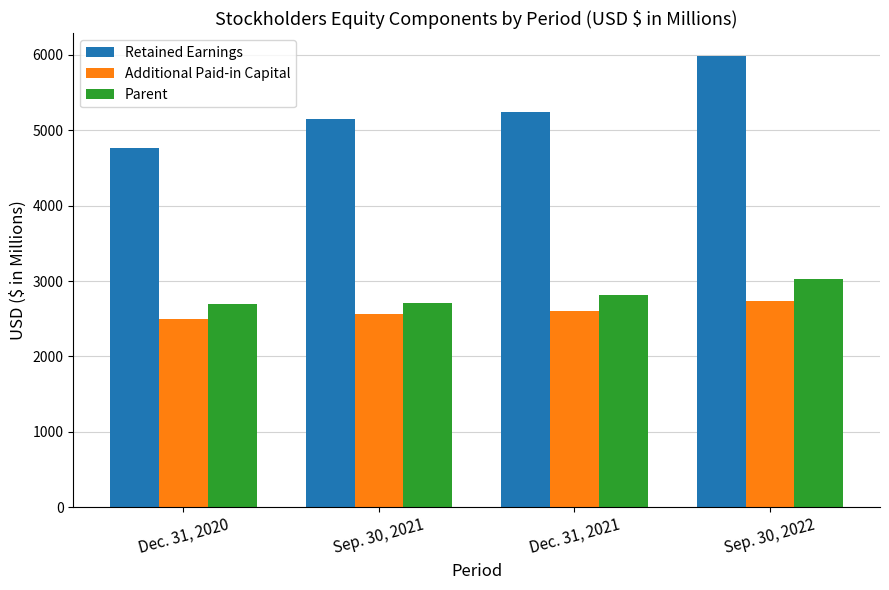

Which category has the lowest value in the Retained Earnings series?

Dec. 31, 2020